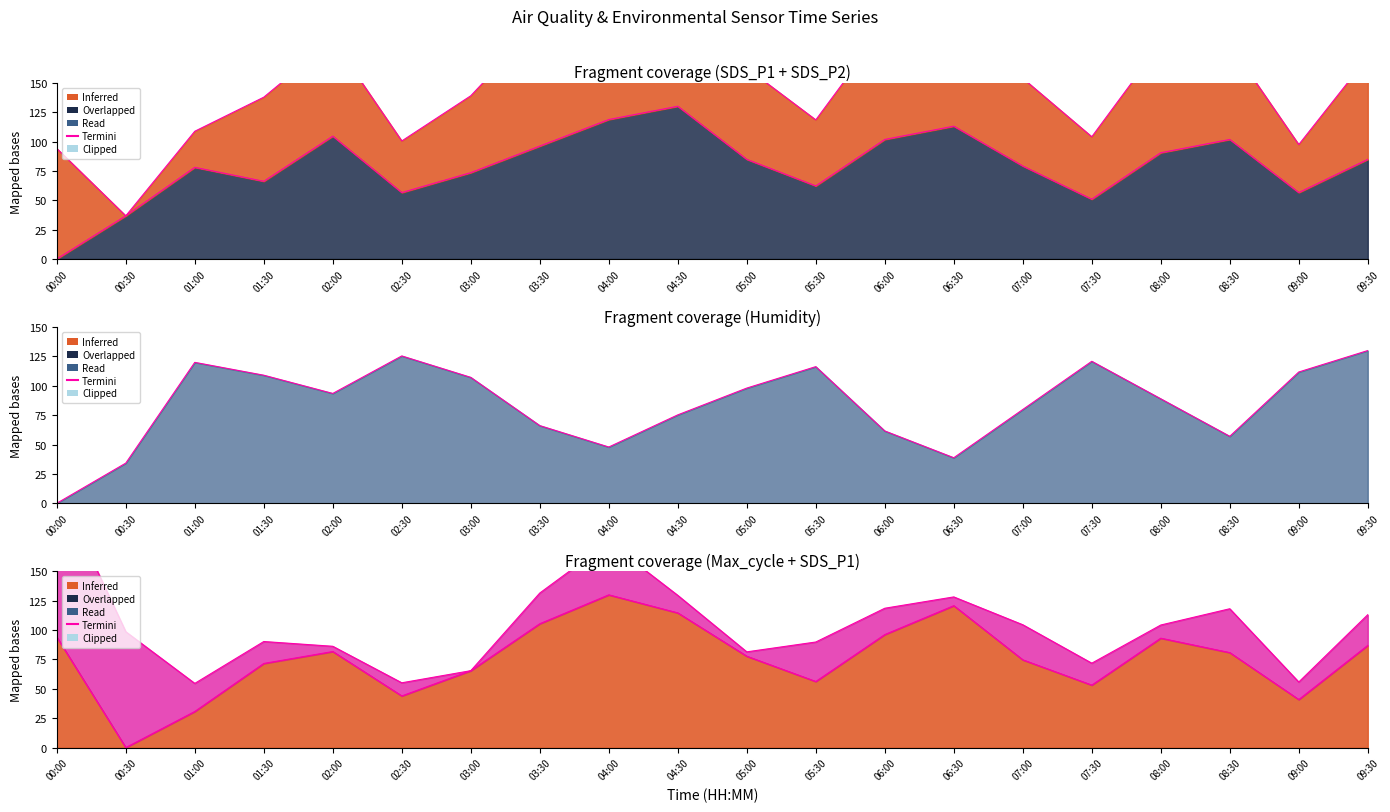

Is the value of SDS_P1_termini at 09:30 greater than the value of SDS_P2_termini at 09:00?

Yes